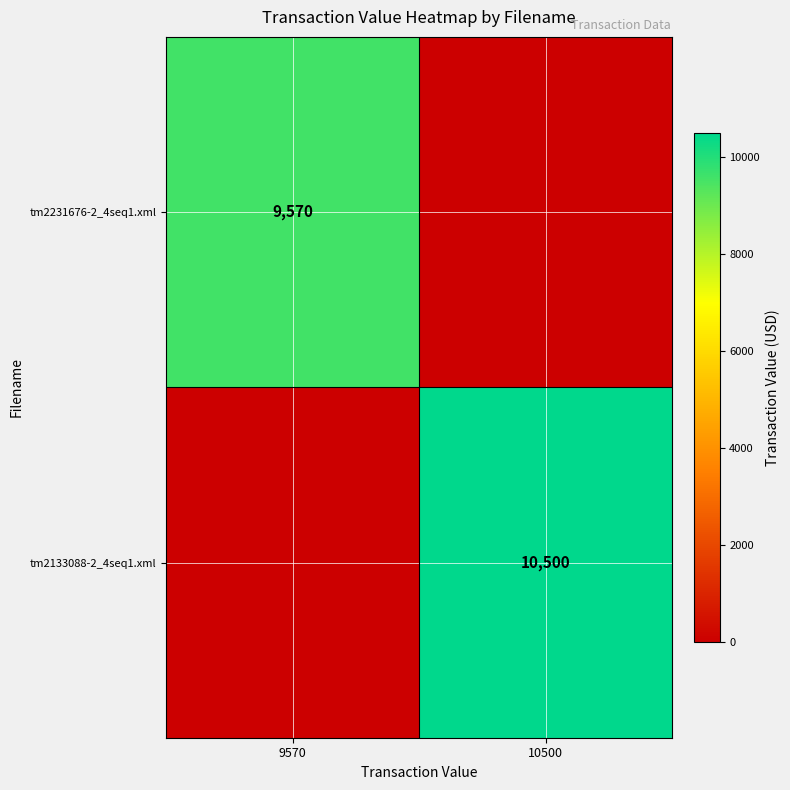

True or false: tm2231676-2_4seq1.xml has a value of 9570 at 9570.

True